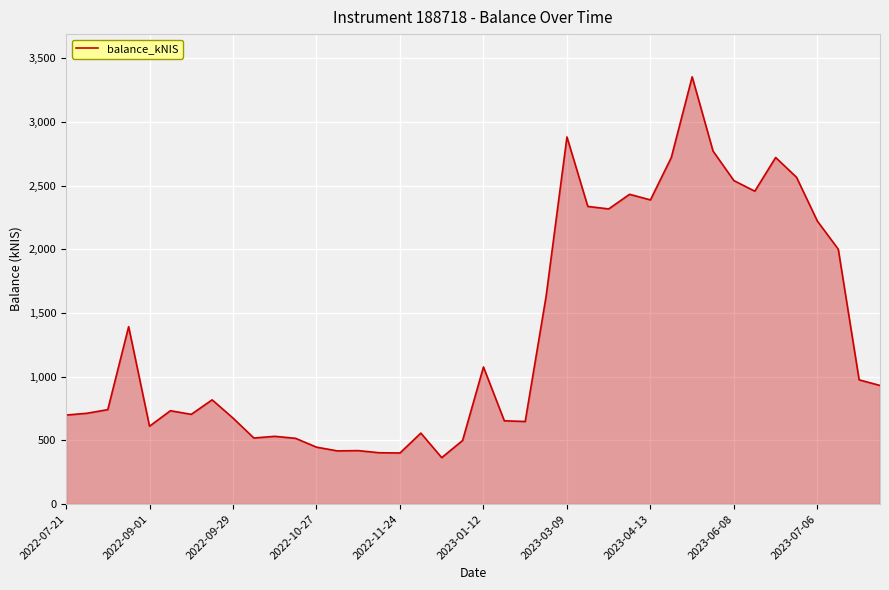

What is the difference between the maximum and minimum values?

2989.2